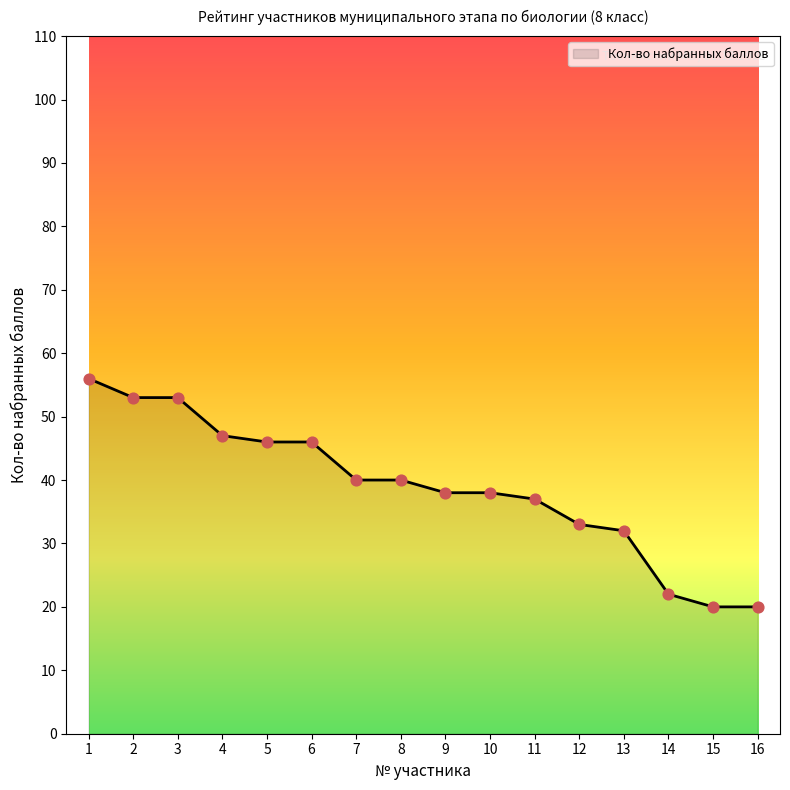

What is the change in value from 4 to 12?

-14